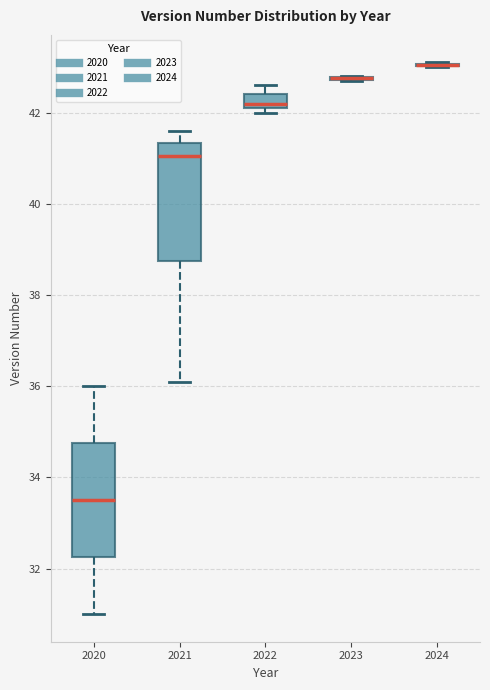

Where does the upper whisker of the box at x = 2022 end on the y-axis? The values are not printed on the chart, so give them approximately, as read against the axis.

42.6